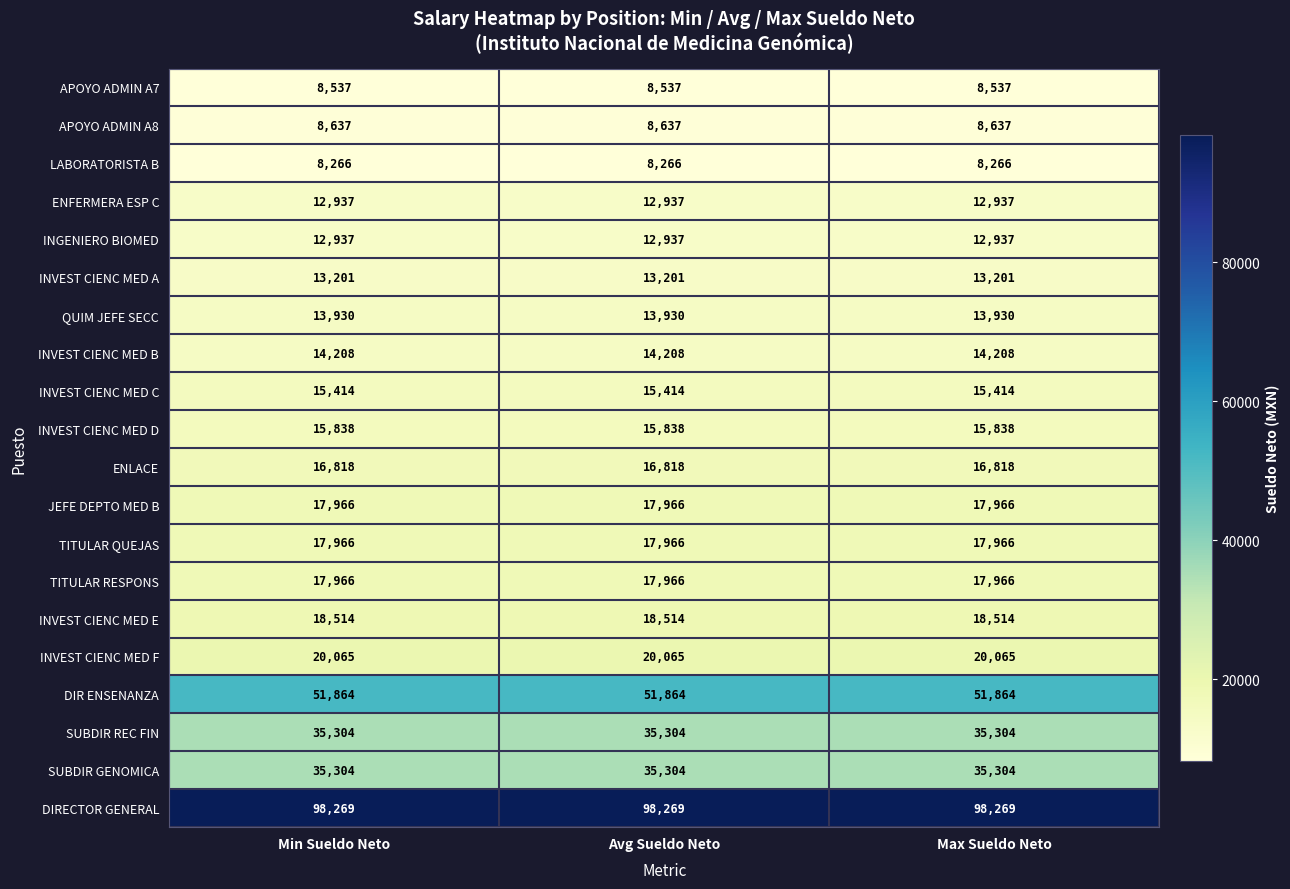

The SUBDIR GENOMICA series shows 35304 at Max Sueldo Neto. True or false?

True